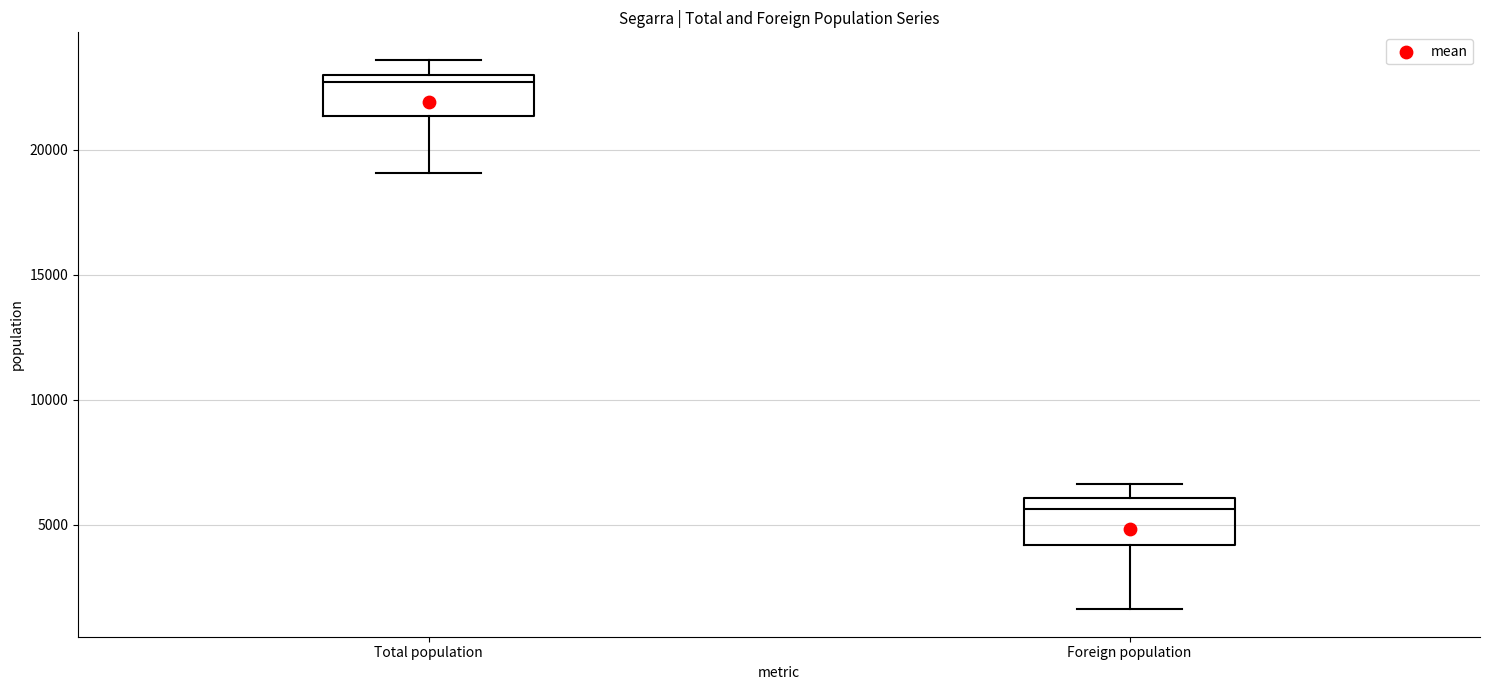

Where is the lower edge of the box for Total population on the y-axis? The values are not printed on the chart, so give them approximately, as read against the axis.

21500